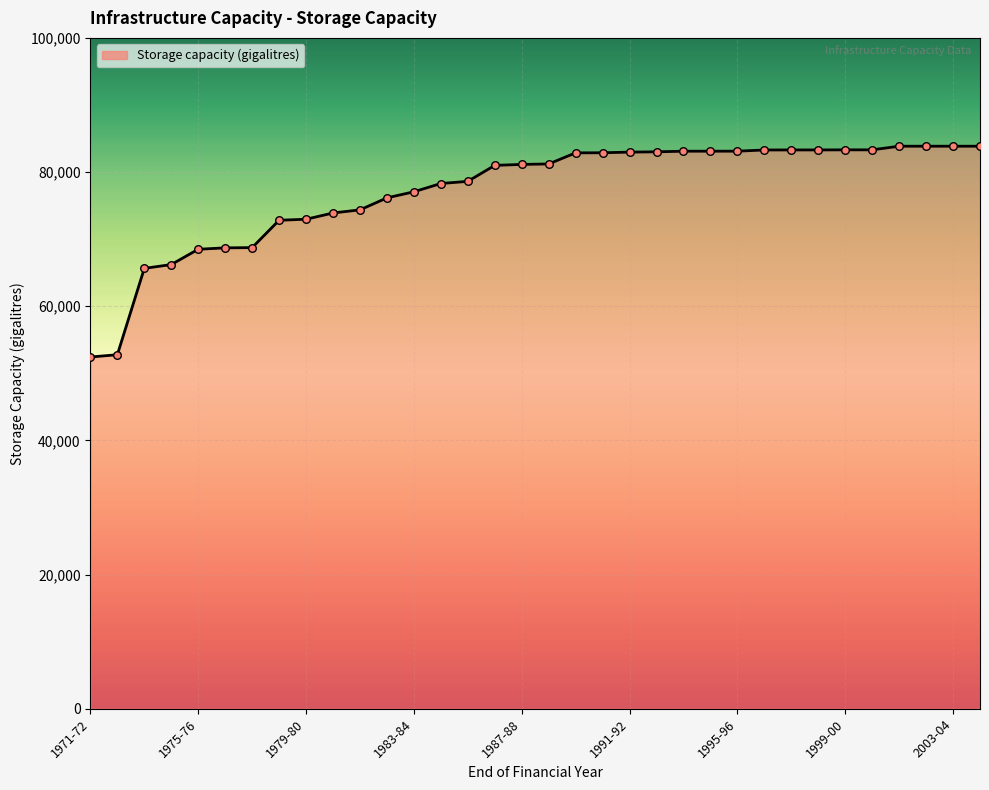

What is the difference between the maximum and minimum values?

31423.7